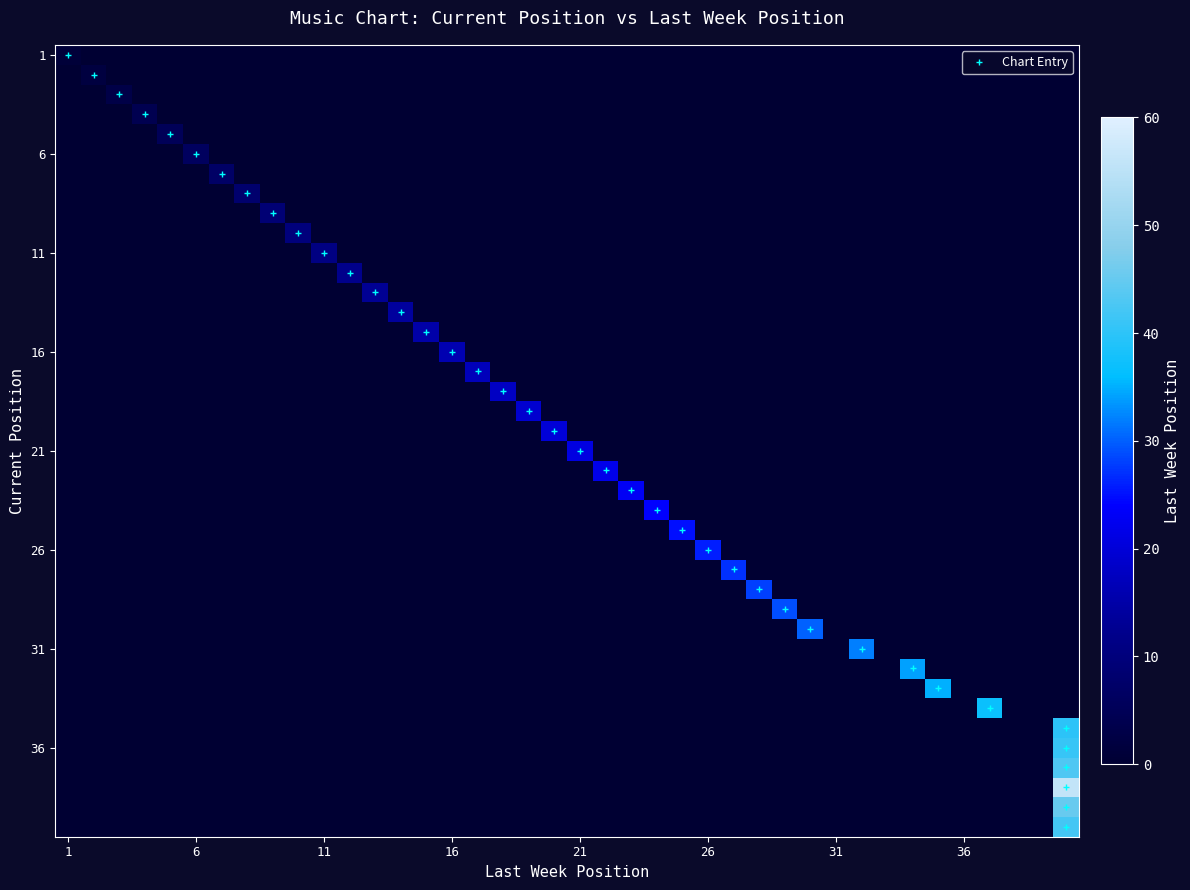

At how many categories does at least one series exceed 11?

24